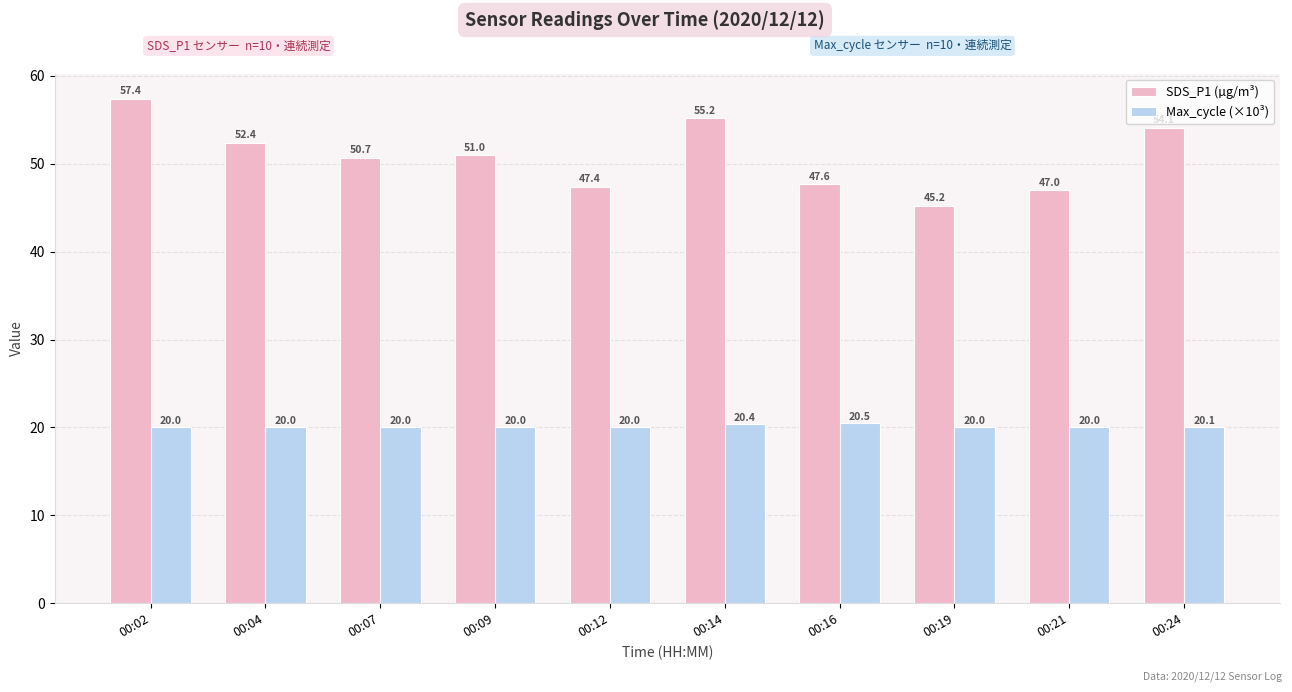

What is the average value of the SDS_P1 (µg/m³) series?

50.8